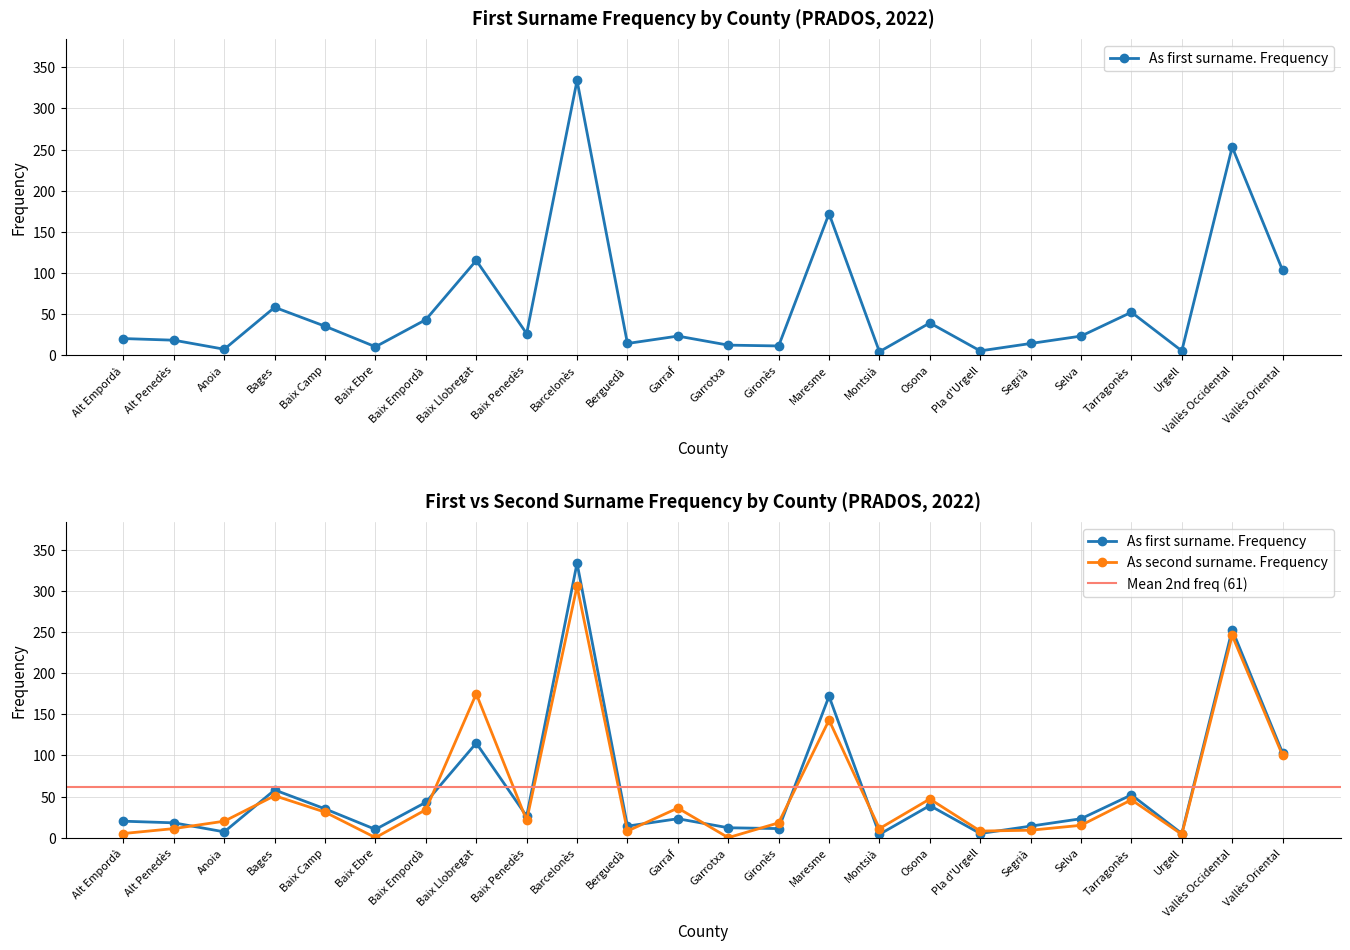

List the series in order of their peak value, highest first.

As first surname. Frequency, As second surname. Frequency